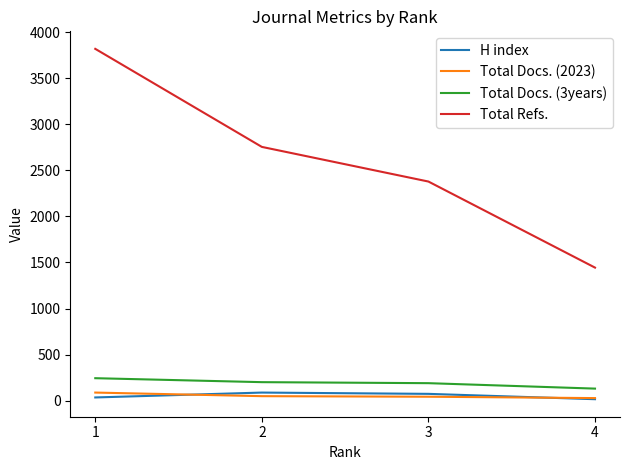

Which series has the largest total across all categories?

Total Refs.